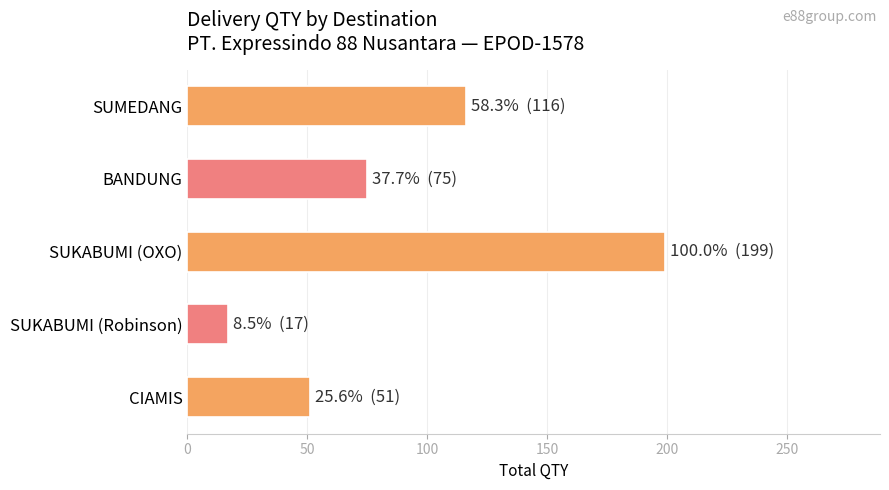

What is the sum of all values?

458